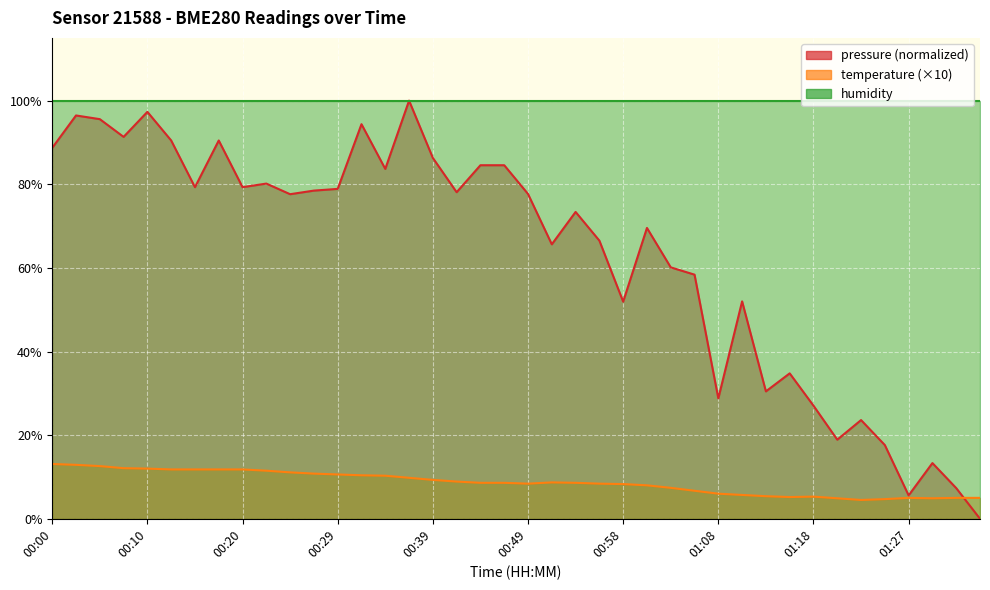

Which series has the widest spread of values?

pressure